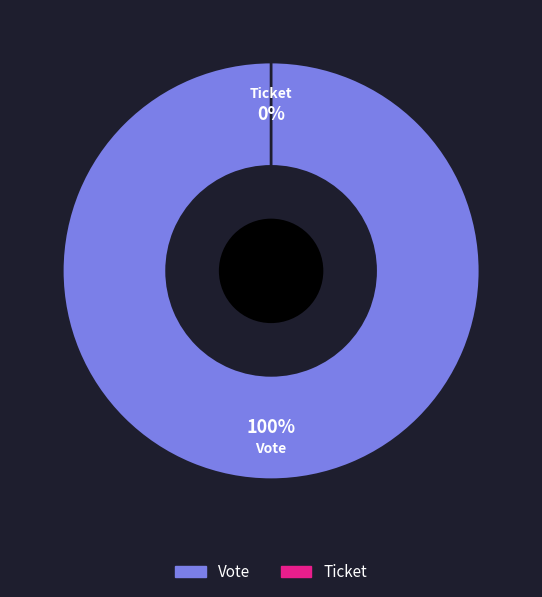

How many slices are in this pie chart?

2